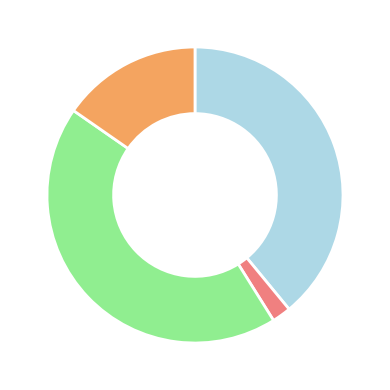

Does any single category account for the majority?

No